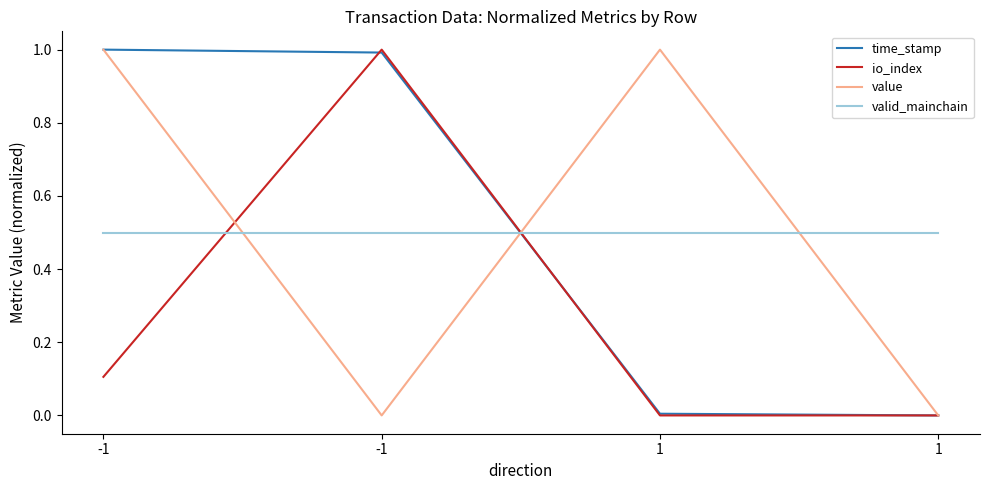

What is the spread (max minus min) of values at 1?

1.0